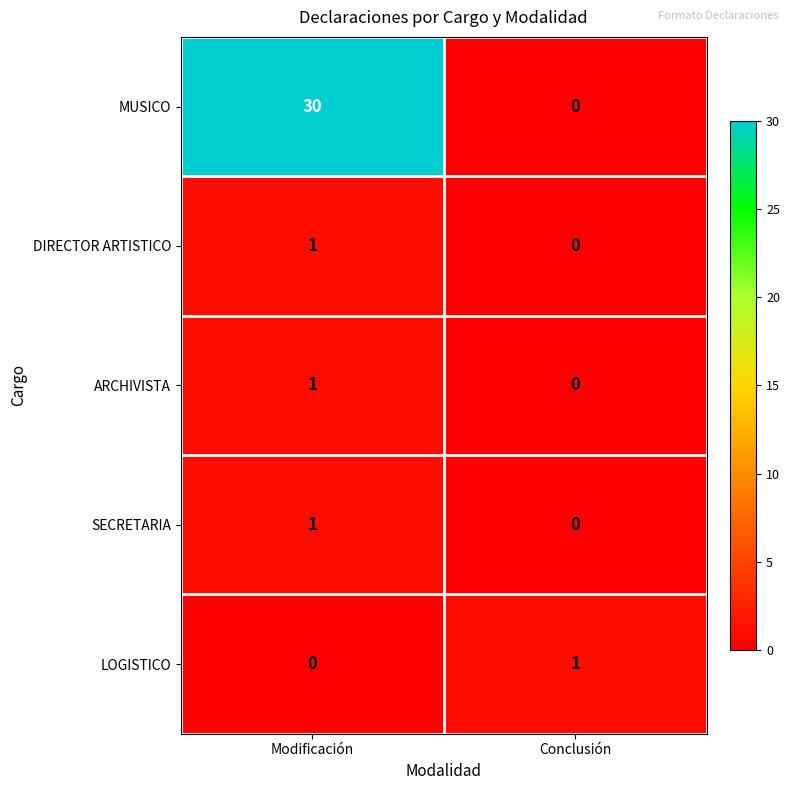

What is the difference between the highest and lowest values at Modificación?

30